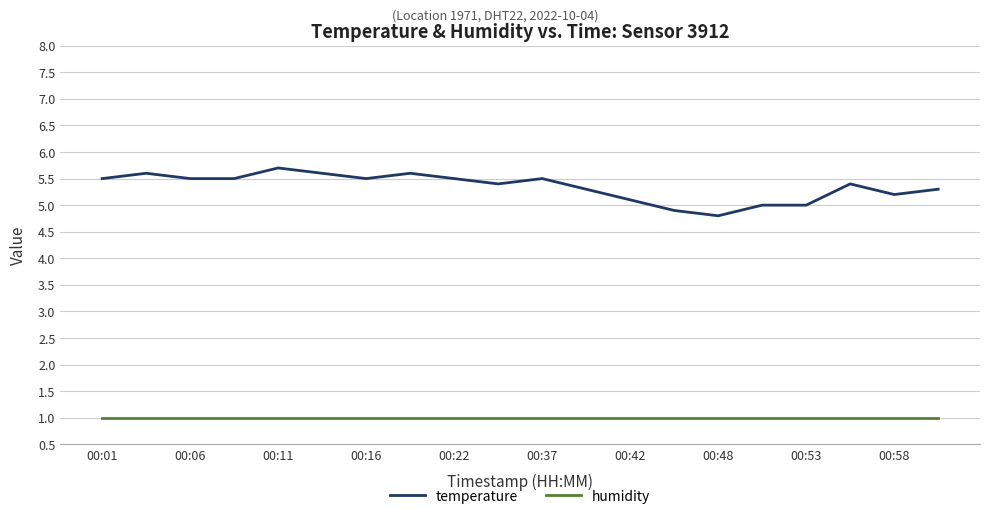

How many lines are shown in the chart?

2